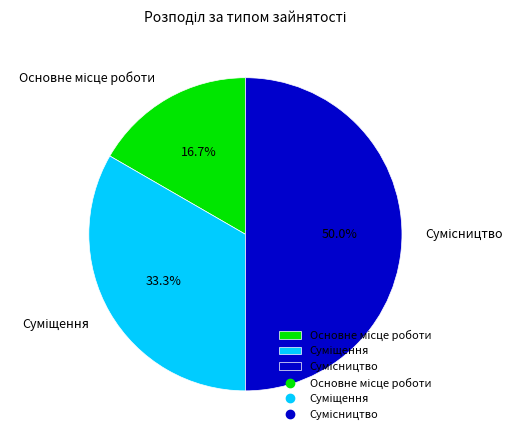

What is the change in value from Суміщення to Сумісництво?

+1